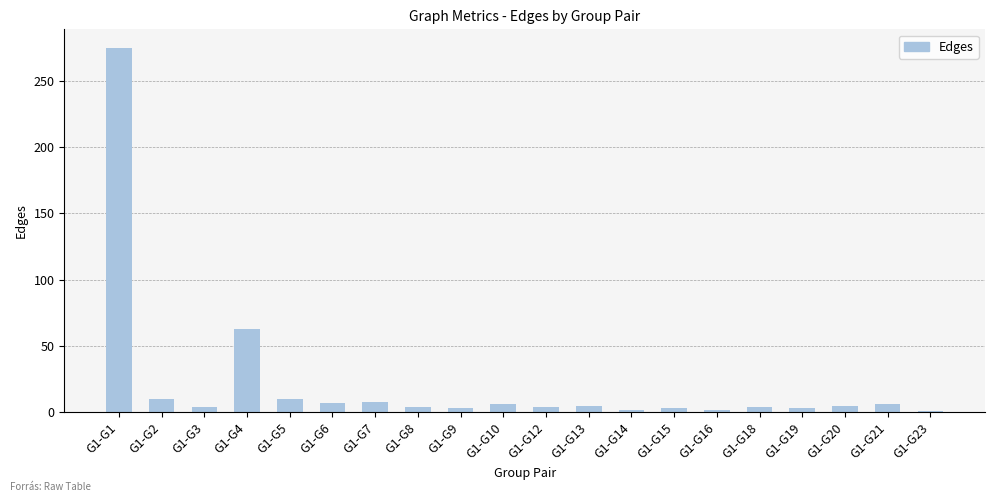

The chart shows a value of 2 at G1-G16. True or false?

True